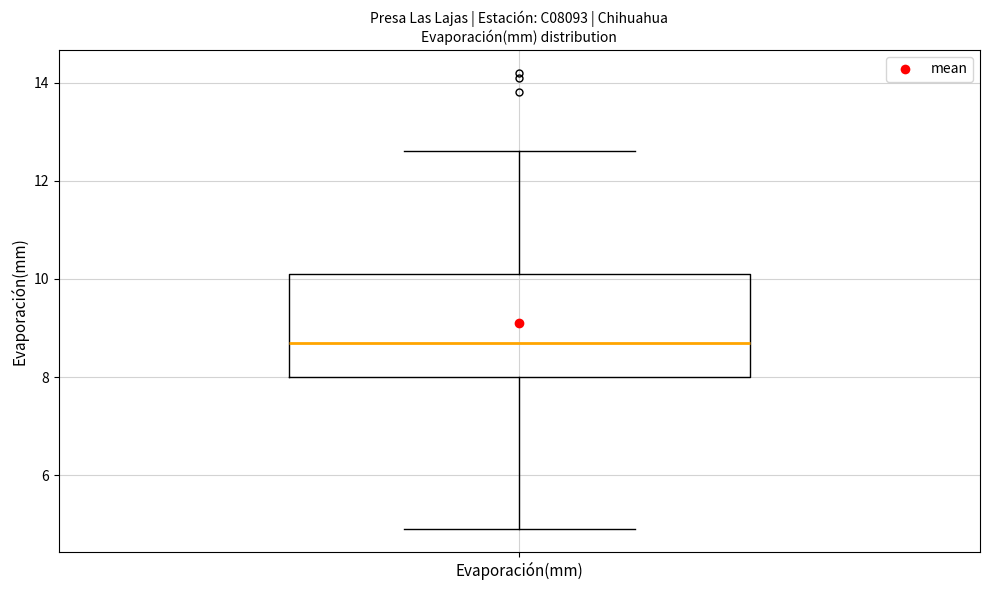

Where does the lower whisker of the box for Evaporación(mm) end on the y-axis? The values are not printed on the chart, so give them approximately, as read against the axis.

5.0